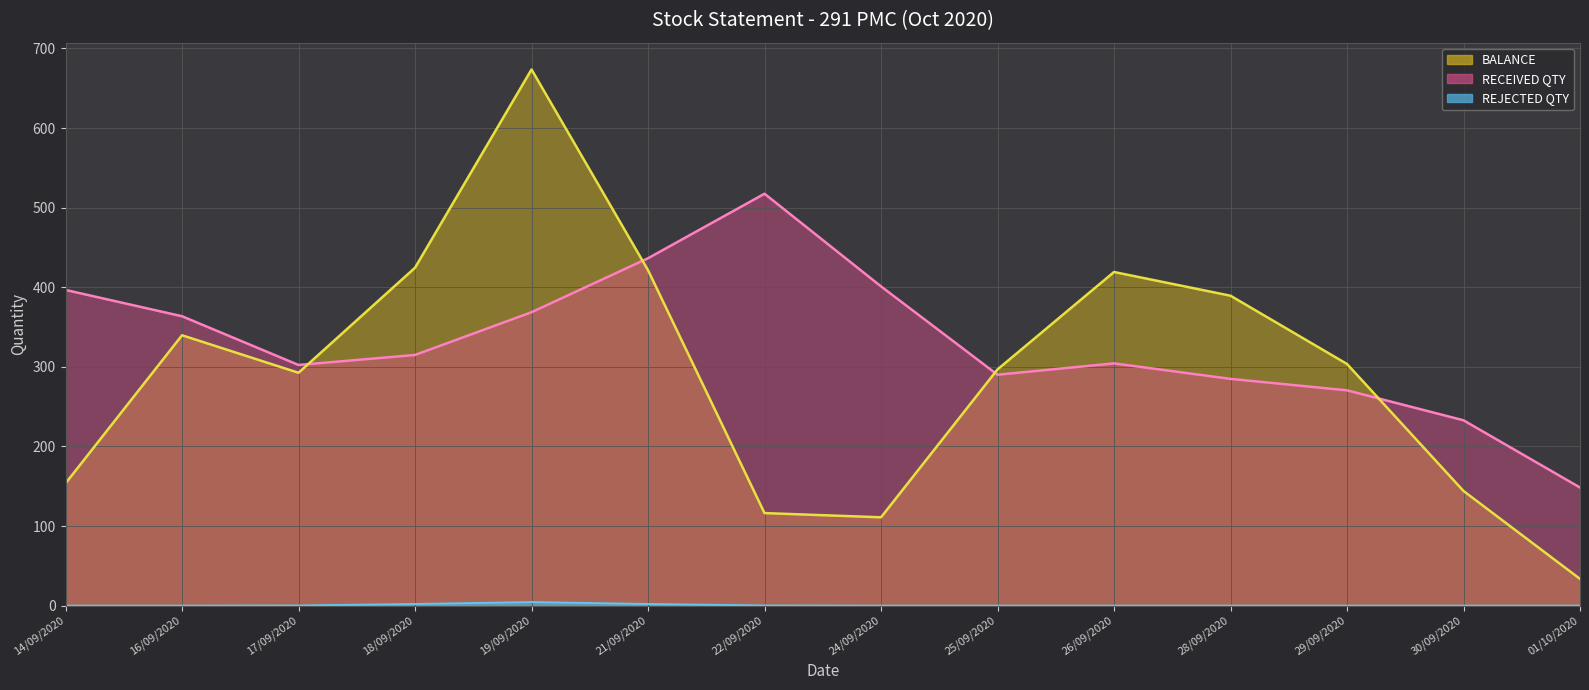

Reading left to right, what are all the values shown in this chart?

RECEIVED QTY (line): 14/09/2020=396.6	16/09/2020=363.6	17/09/2020=302.3	18/09/2020=314.9	19/09/2020=368.6	21/09/2020=436.4	22/09/2020=517.5	24/09/2020=401.1	25/09/2020=290.1	26/09/2020=304.4	28/09/2020=284.9	29/09/2020=270.5	30/09/2020=232.8	01/10/2020=148.4
BALANCE (line): 14/09/2020=153.6	16/09/2020=339.7	17/09/2020=292.5	18/09/2020=424.5	19/09/2020=673.6	21/09/2020=421.4	22/09/2020=116.3	24/09/2020=111.0	25/09/2020=296.8	26/09/2020=419.1	28/09/2020=389.3	29/09/2020=303.6	30/09/2020=144.0	01/10/2020=33.6
REJECTED QTY (line): 14/09/2020=0.0	16/09/2020=0.0	17/09/2020=0.2	18/09/2020=2.1	19/09/2020=4.5	21/09/2020=2.1	22/09/2020=0.2	24/09/2020=0.0	25/09/2020=0.0	26/09/2020=0.0	28/09/2020=0.0	29/09/2020=0.0	30/09/2020=0.0	01/10/2020=0.0